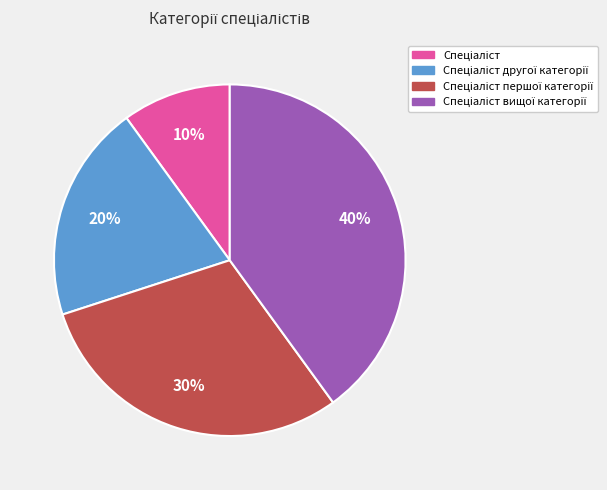

Is there a majority slice in this chart?

No